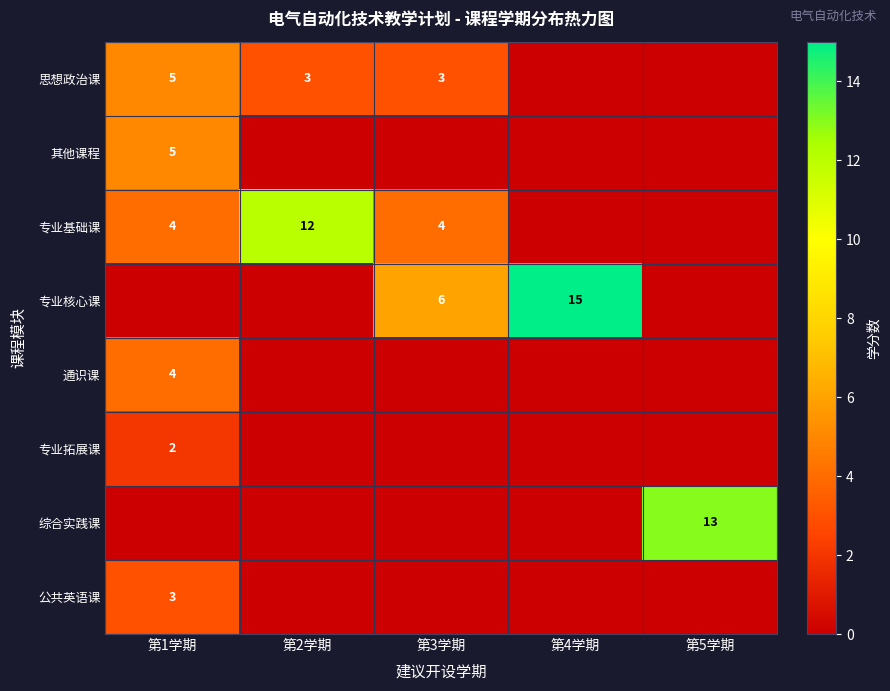

Which label corresponds to the largest value in the chart?

第4学期